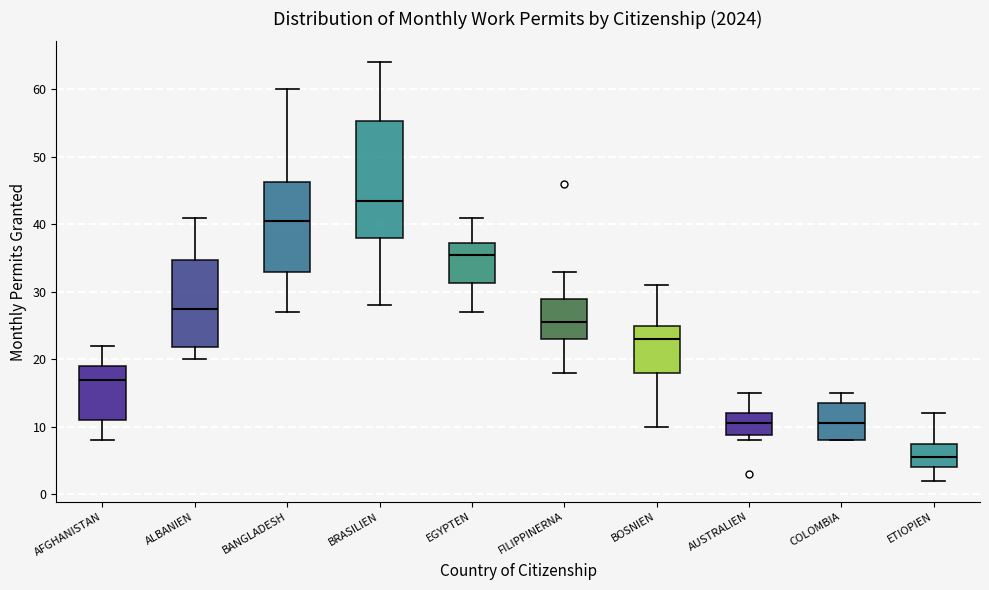

Reading left to right, read every box against the y-axis: the position of its median line, the range the box covers, and the ends of its whiskers. The values are not printed on the chart, so give them approximately, as read against the axis.

AFGHANISTAN: median 17, box 11 to 19, whiskers 8 to 22
ALBANIEN: median 28, box 22 to 35, whiskers 20 to 41
BANGLADESH: median 41, box 33 to 46, whiskers 27 to 60
BRASILIEN: median 44, box 38 to 55, whiskers 28 to 64
EGYPTEN: median 36, box 31 to 37, whiskers 27 to 41
FILIPPINERNA: median 26, box 23 to 29, whiskers 18 to 33
BOSNIEN: median 23, box 18 to 25, whiskers 10 to 31
AUSTRALIEN: median 11, box 9 to 12, whiskers 8 to 15
COLOMBIA: median 11, box 8 to 14, whiskers 8 to 15
ETIOPIEN: median 6, box 4 to 8, whiskers 2 to 12